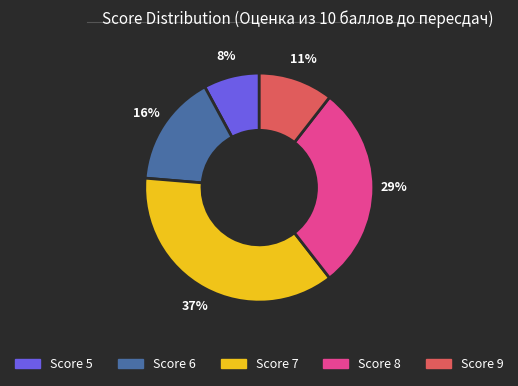

Is there a majority slice in this chart?

No